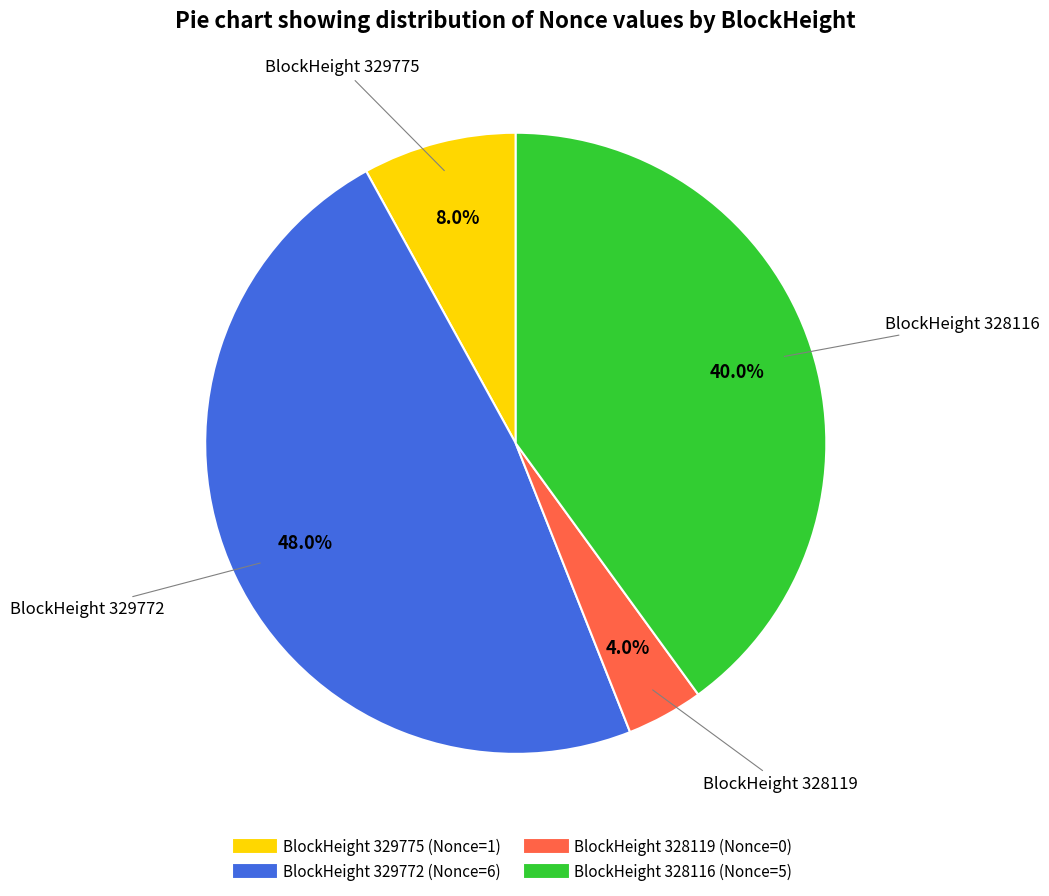

Is there any slice that represents more than half of the pie?

No